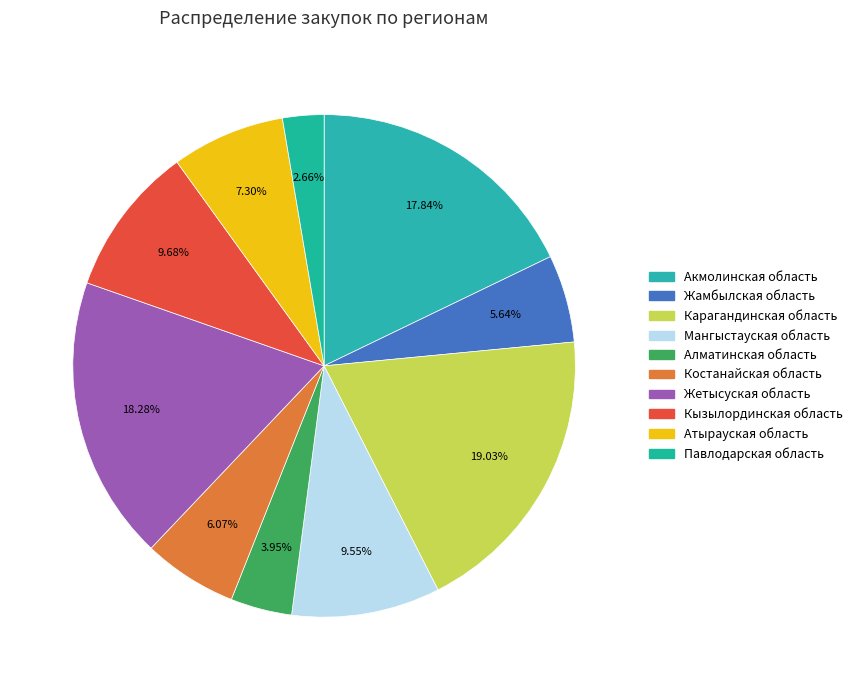

Between Кызылординская область and Алматинская область, which is larger?

Кызылординская область